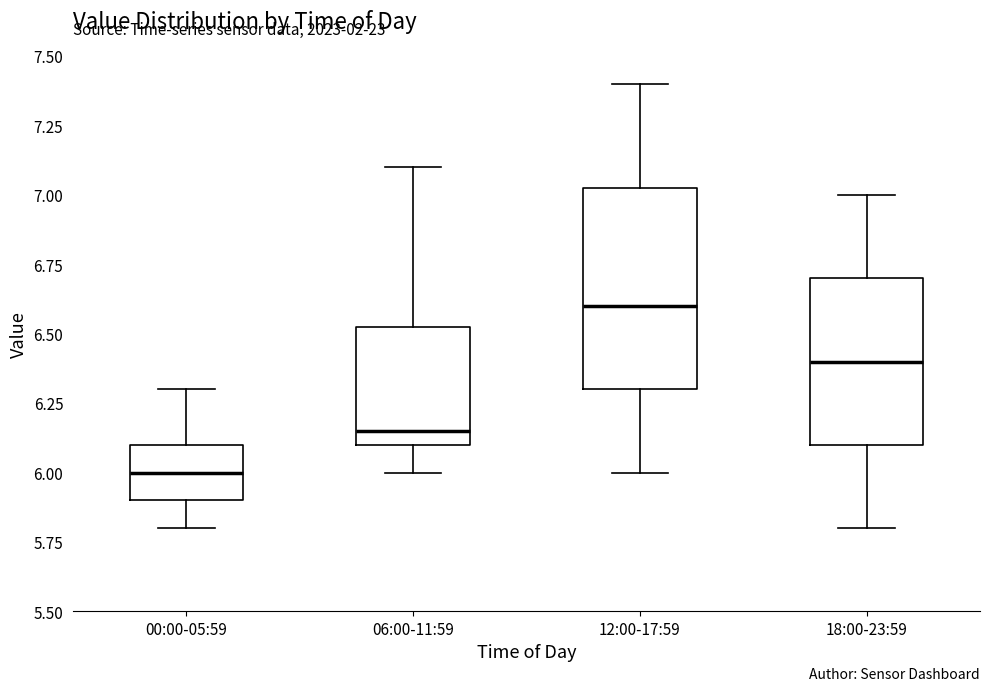

Comparing the boxes themselves (not the whiskers), which one is the tallest?

12:00-17:59